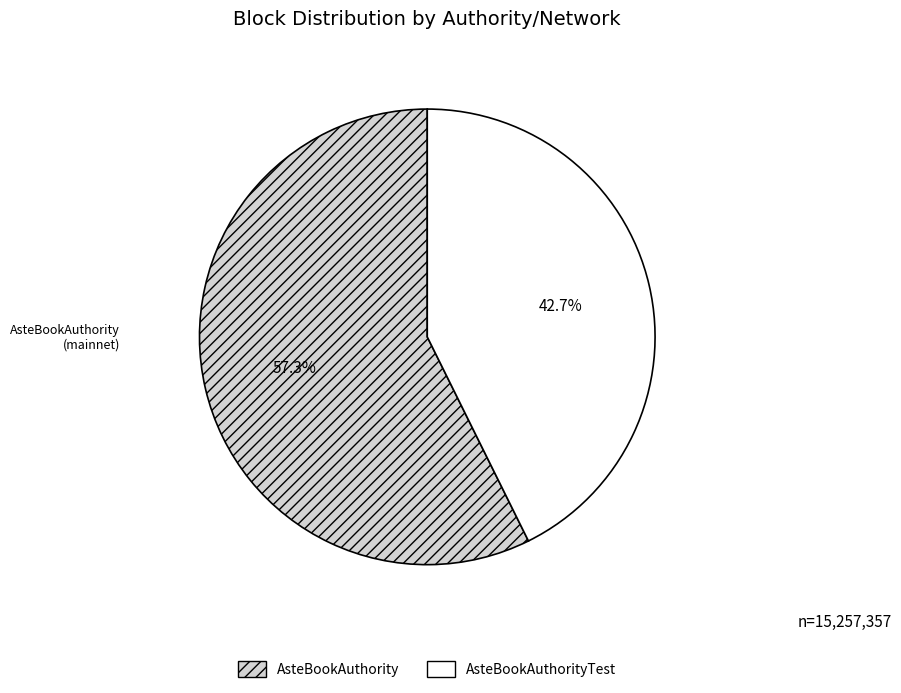

Combined, do AsteBookAuthorityTest and AsteBookAuthority account for over 50%?

Yes